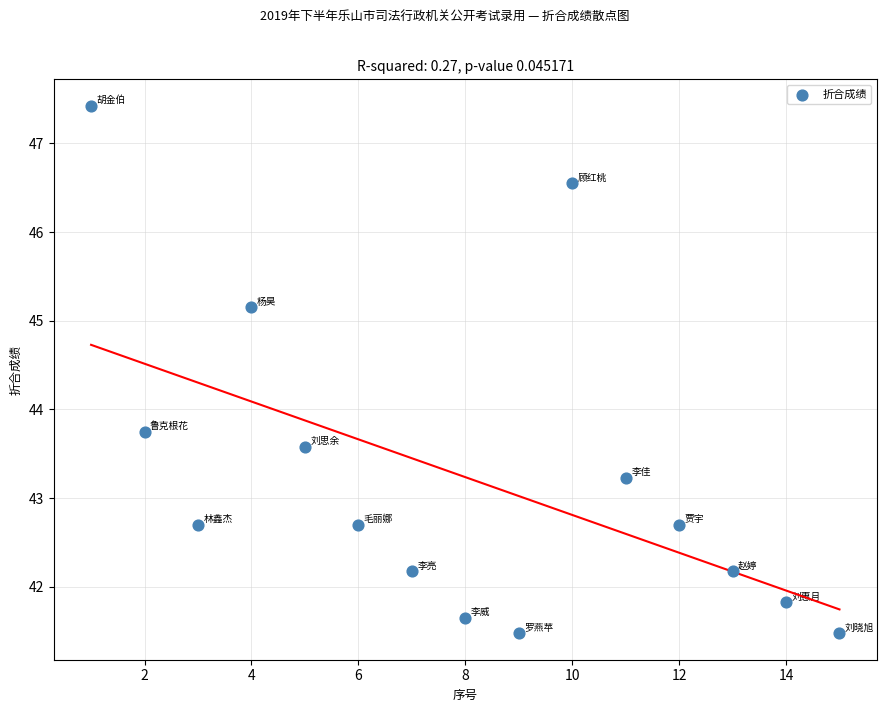

What Y value in the scatter plot is closest to 44?

43.8